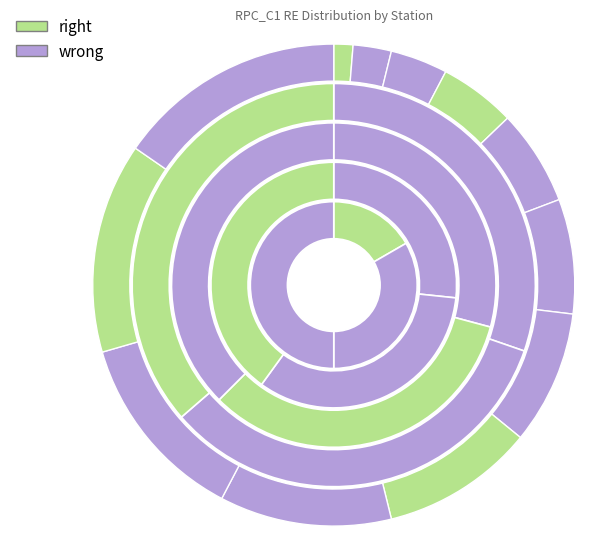

To the nearest percent, what is the difference between the largest and smallest slice percentages?

14%